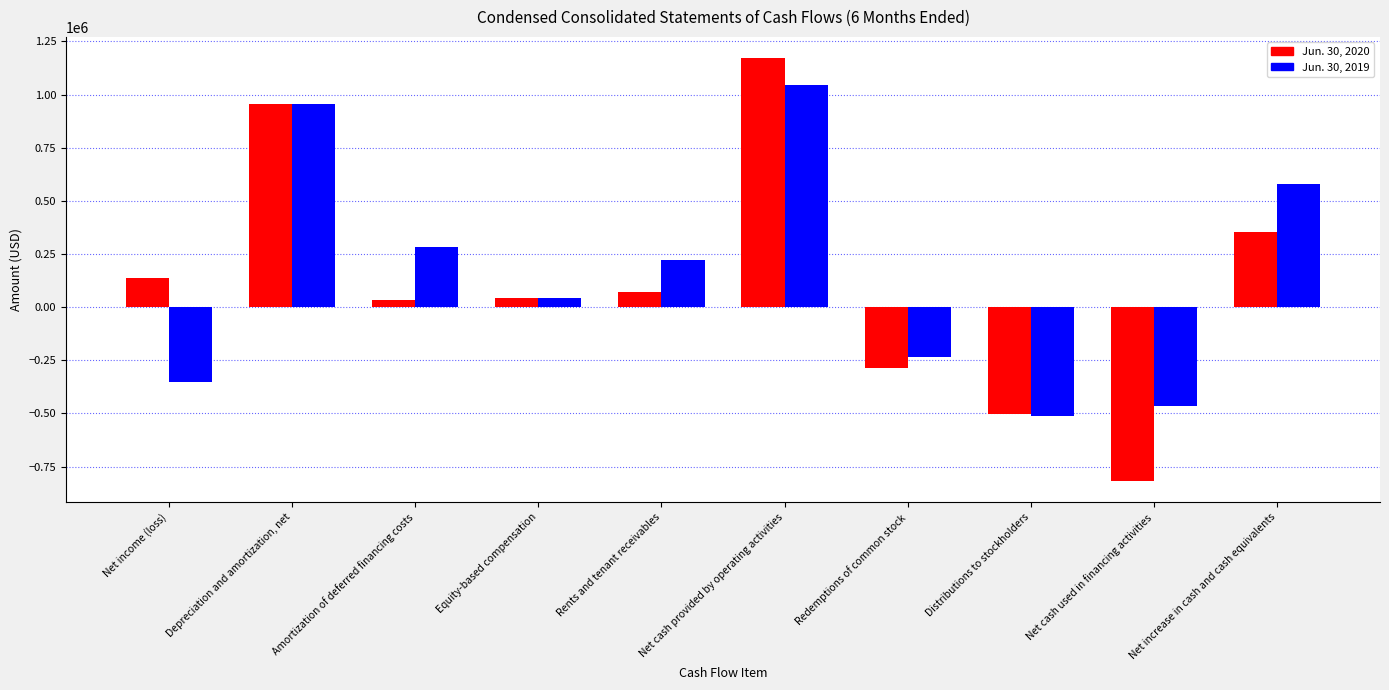

What is the total value across all series at Net cash used in financing activities?

-1285514